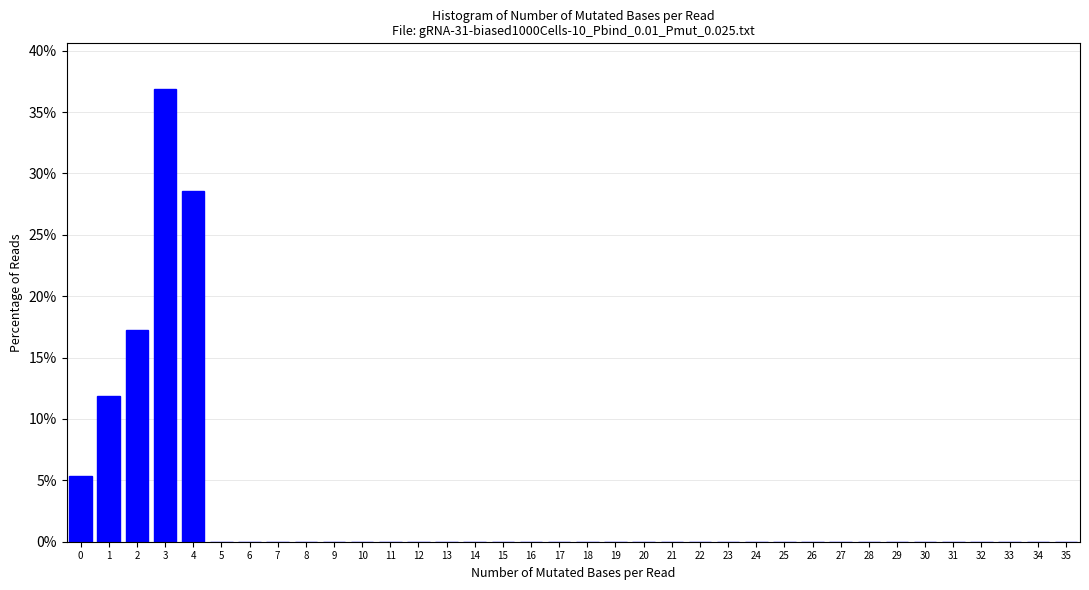

What is the height of the bar covering 3.5 to 4.5 on the x-axis? The values are not printed on the chart, so give them approximately, as read against the axis.

28.5